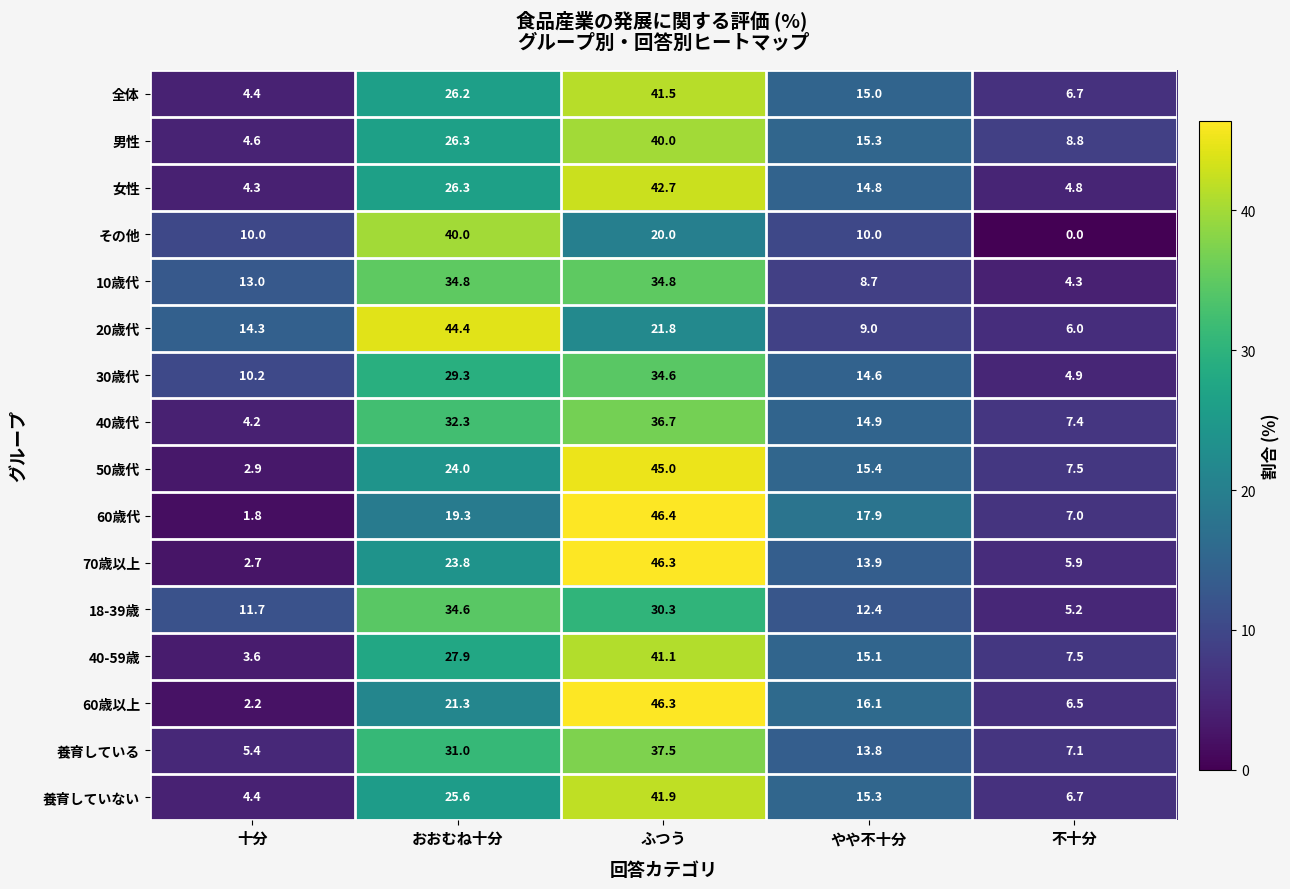

The その他 series shows 40.0 at おおむね十分. True or false?

True